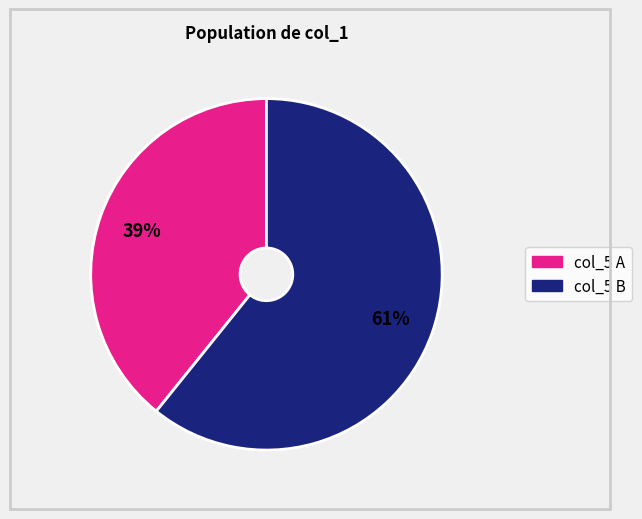

To the nearest percent, what is the average slice percentage?

50%